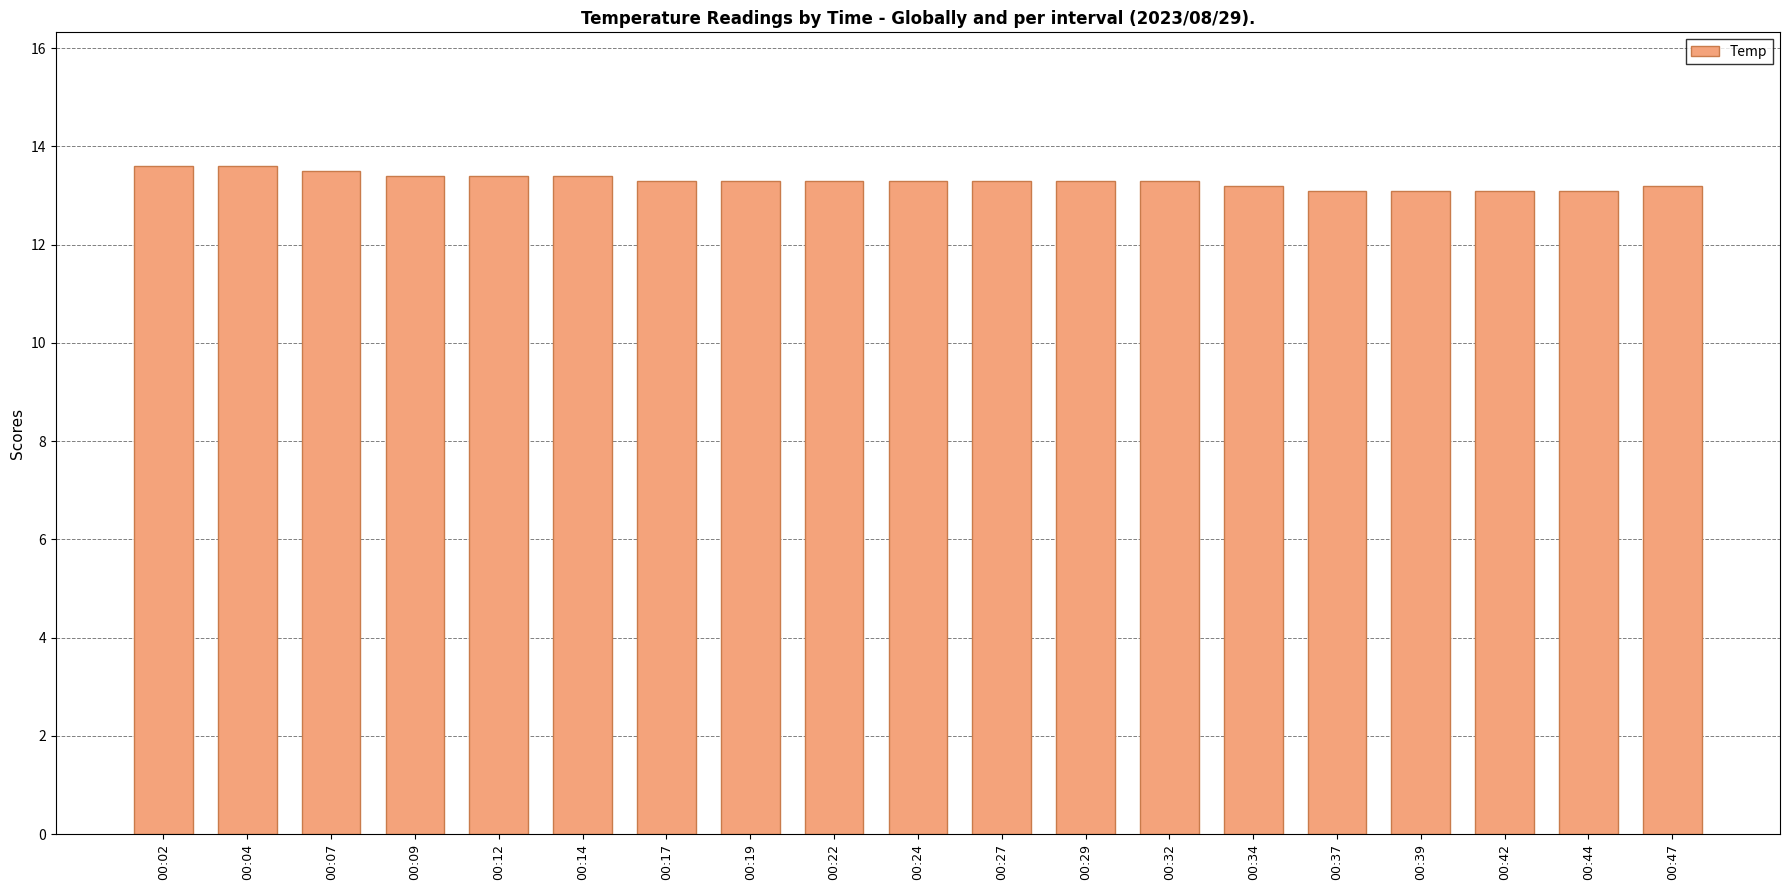

Which has a higher value, 00:14 or 00:42?

00:14